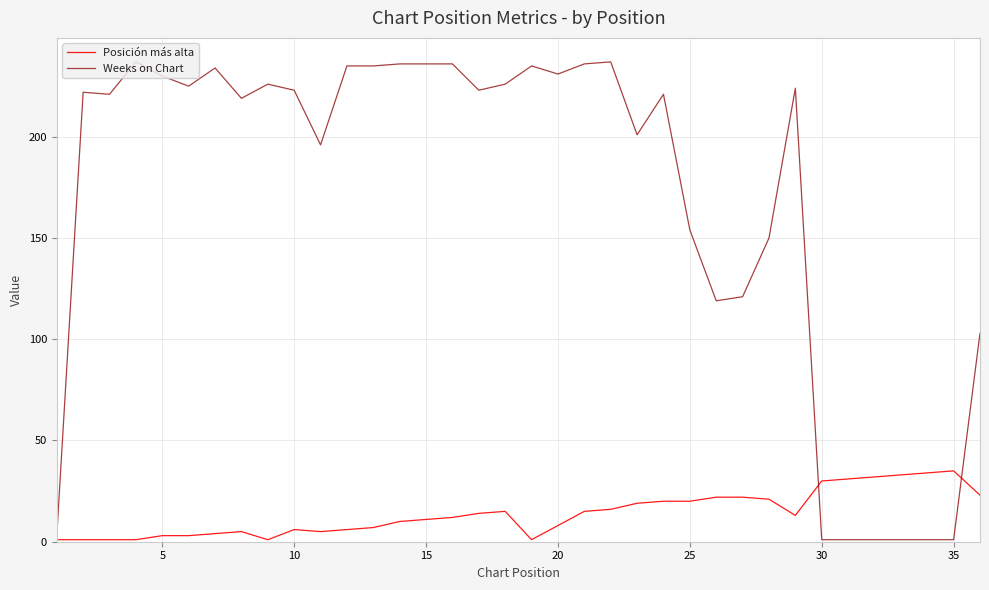

List the series in order of their overall mean, lowest first.

Posición más alta, Weeks on Chart